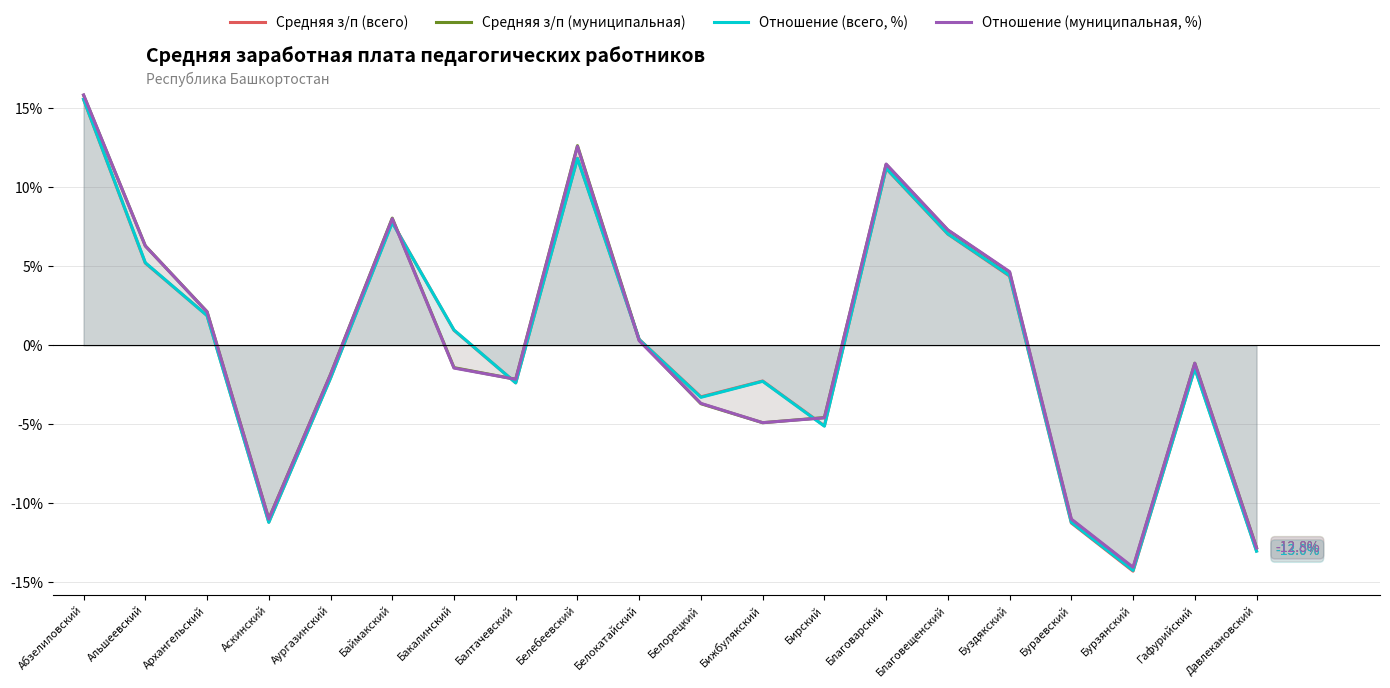

How many times do Отношение (муниципальная, %) and Средняя з/п (муниципальная) cross each other?

5